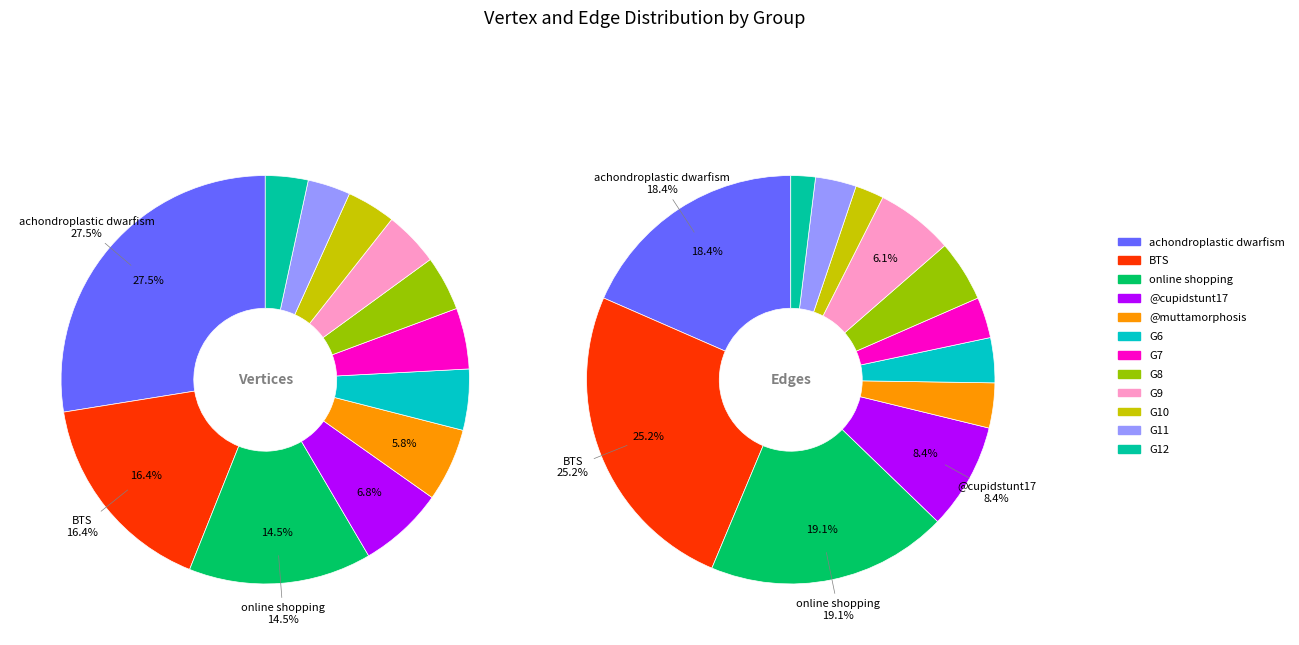

To the nearest percent, what is the difference between the 9 and edges slice percentages?

23%